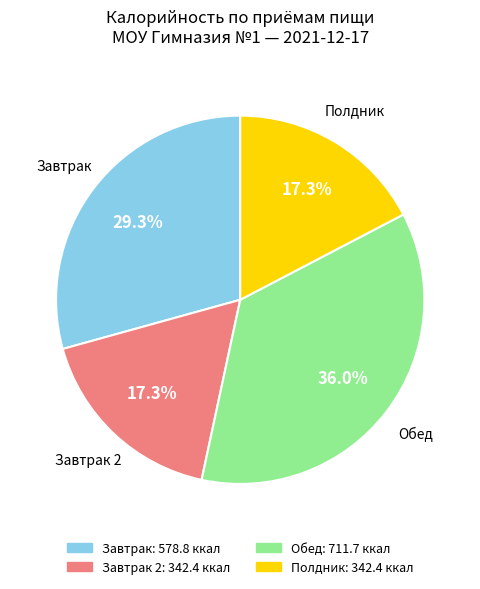

Is there a majority slice in this chart?

No